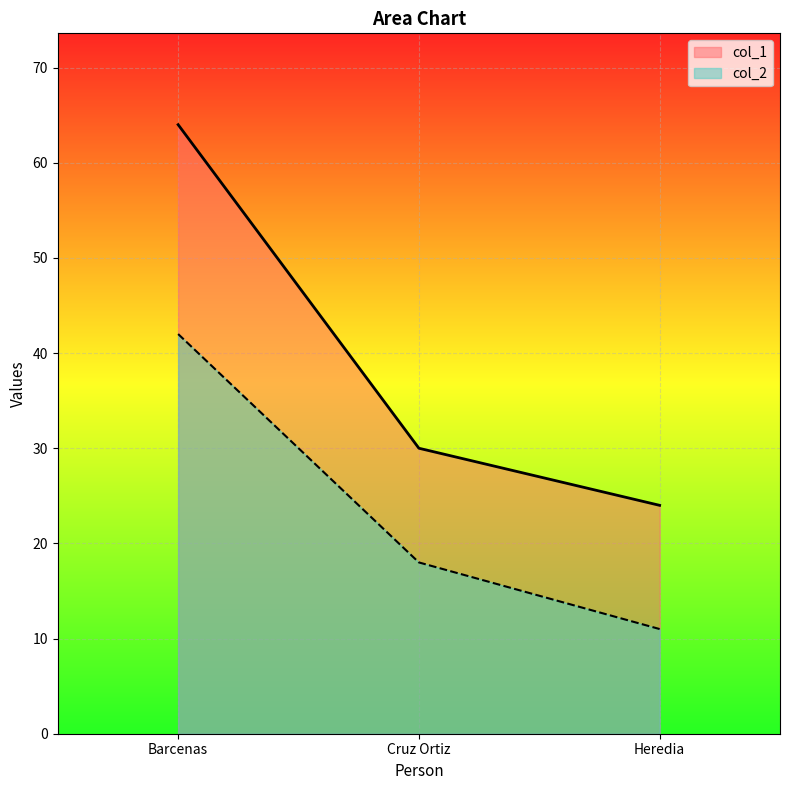

Where does the col_1 series first go above 30?

Barcenas